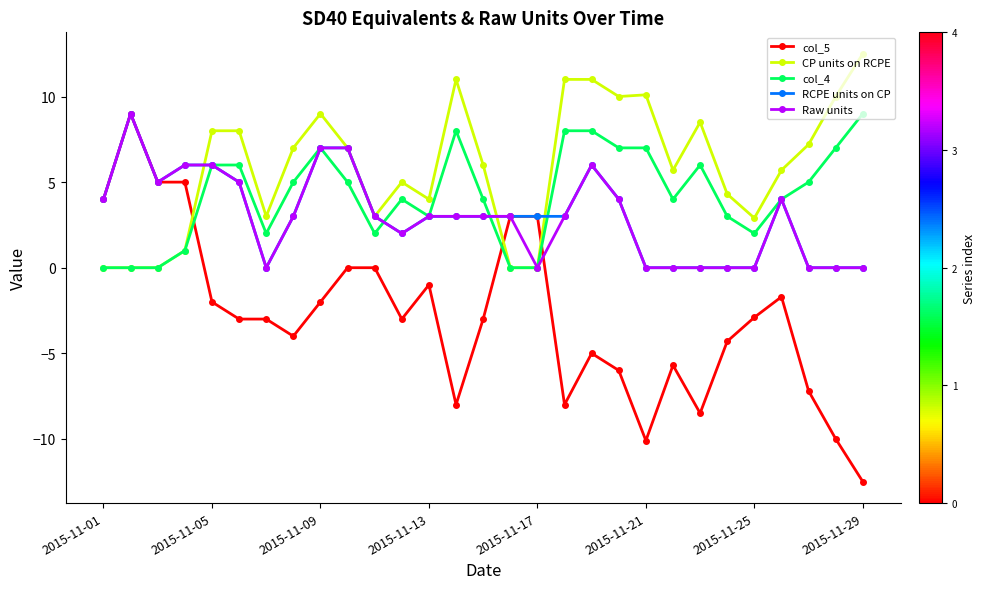

What is the value of the col_4 point at the 29th from the left?

9.0